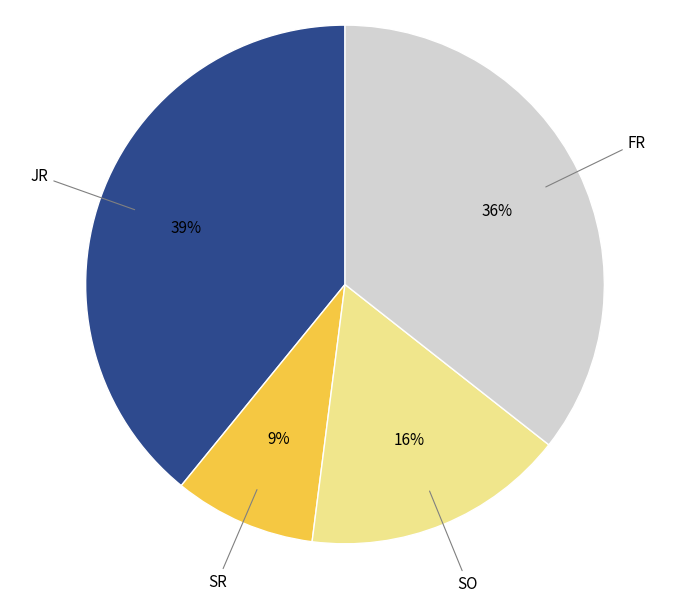

What is the largest slice in the pie chart?

JR